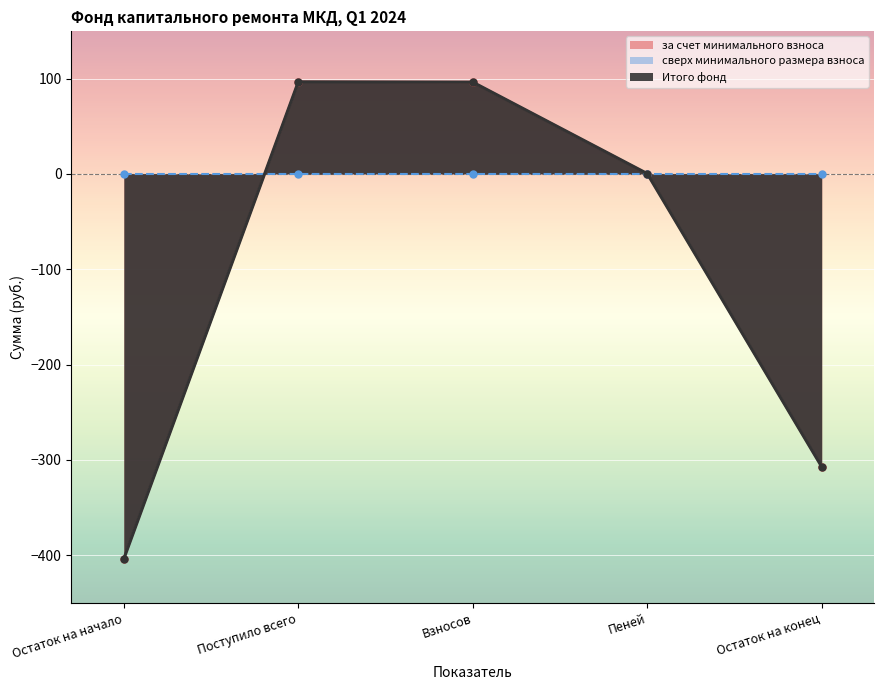

How many positive values does the за счет минимального взноса series have?

3